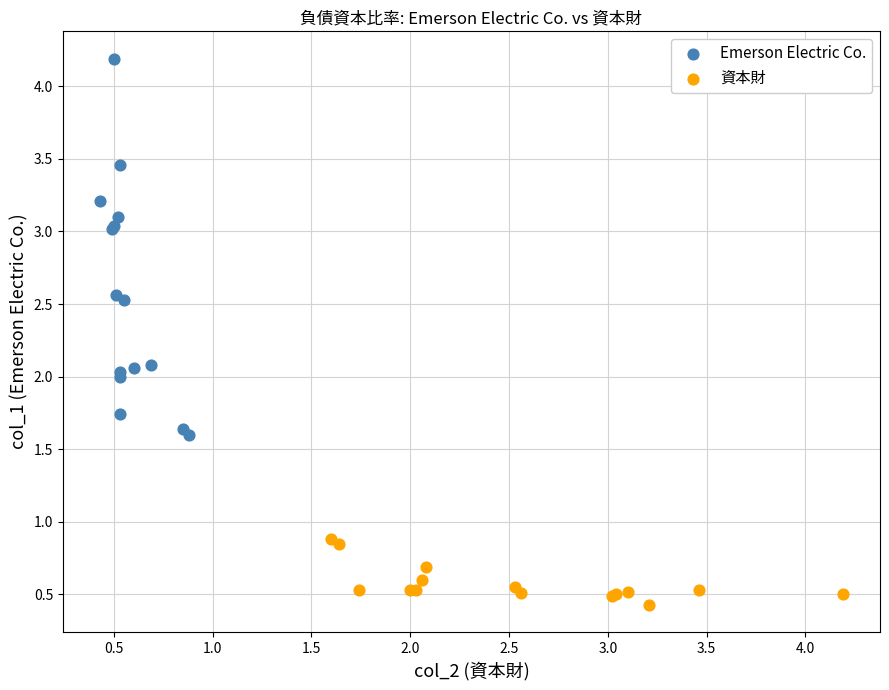

What are all the series names shown in the legend?

Emerson Electric Co., 資本財